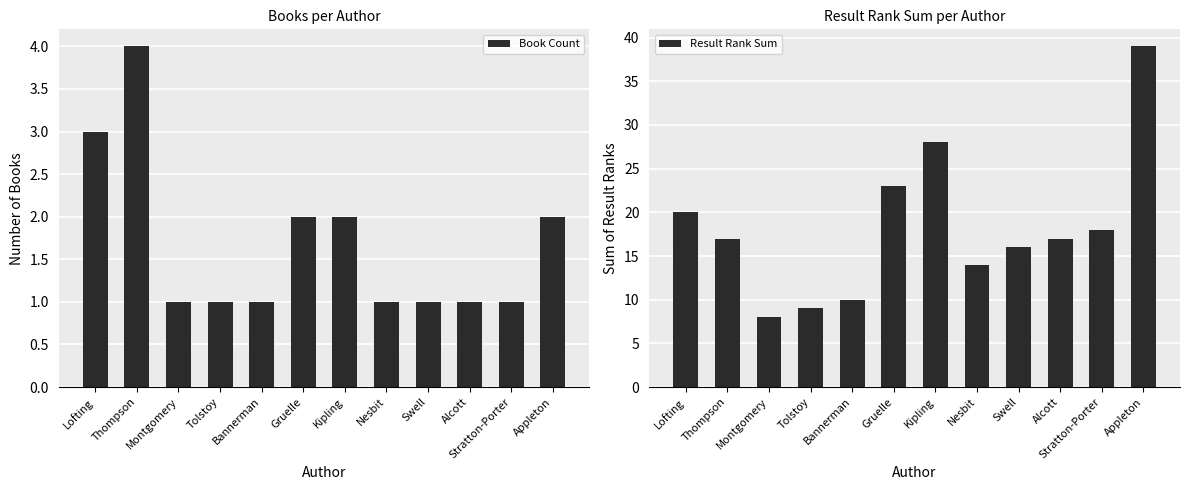

What is the smallest value displayed?

1